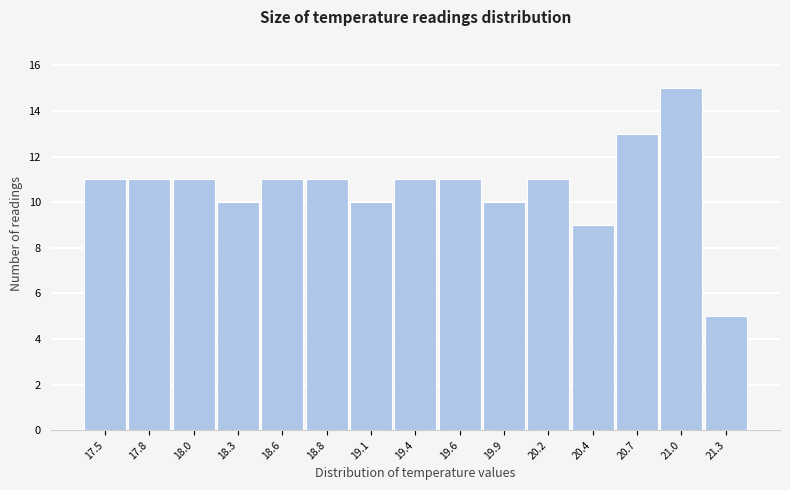

Reading left to right, what are all the values shown in this chart?

11	11	11	10	11	11	10	11	11	10	11	9	13	15	5